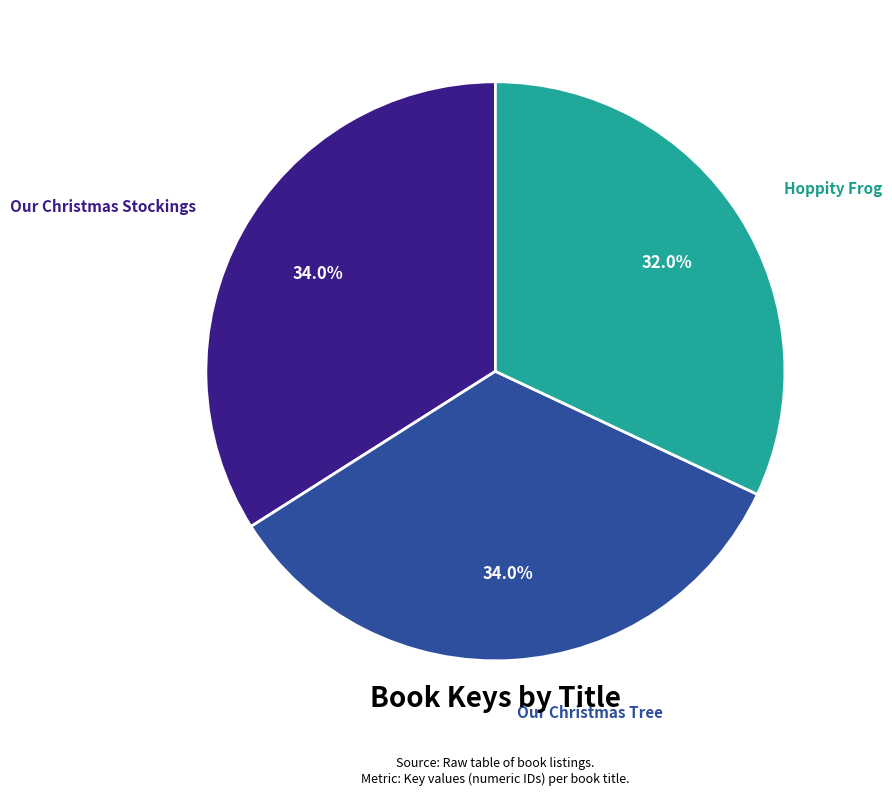

Count the number of slices in the pie.

3